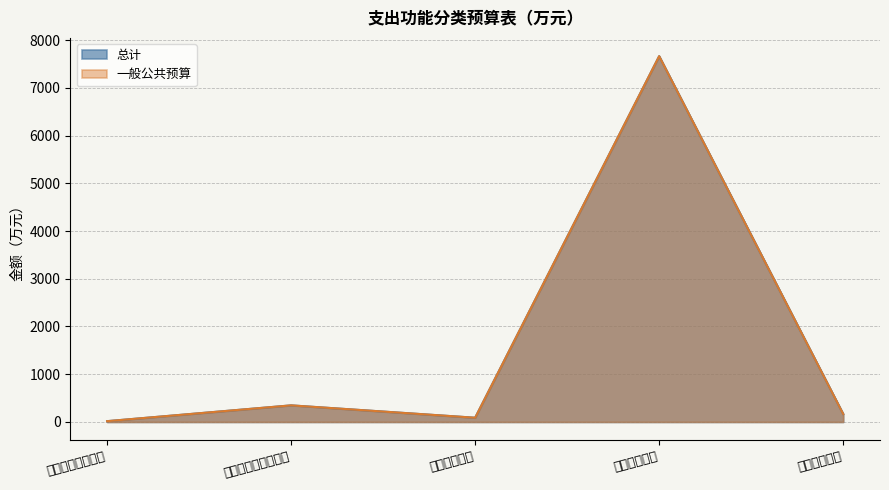

Does the chart display data point markers on the line(s)?

No